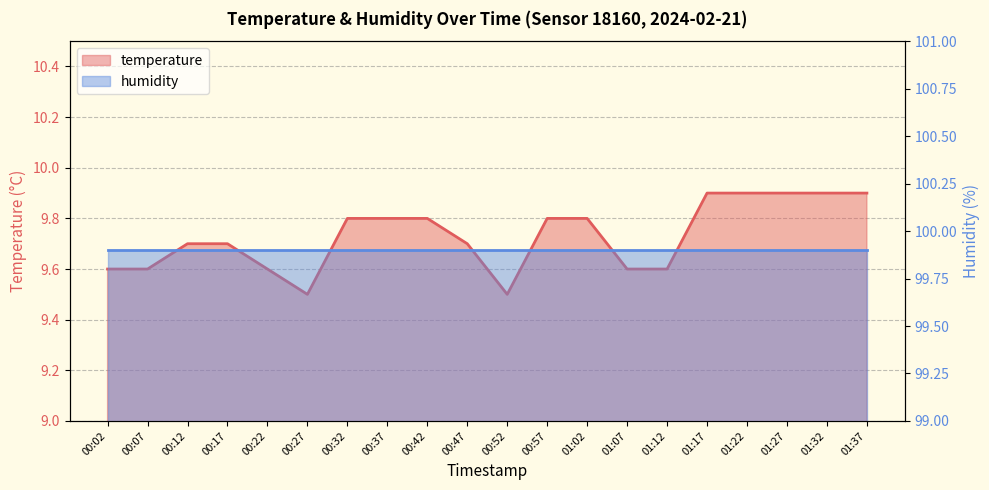

What is the change in value from 00:12 to 01:32?

+0.2